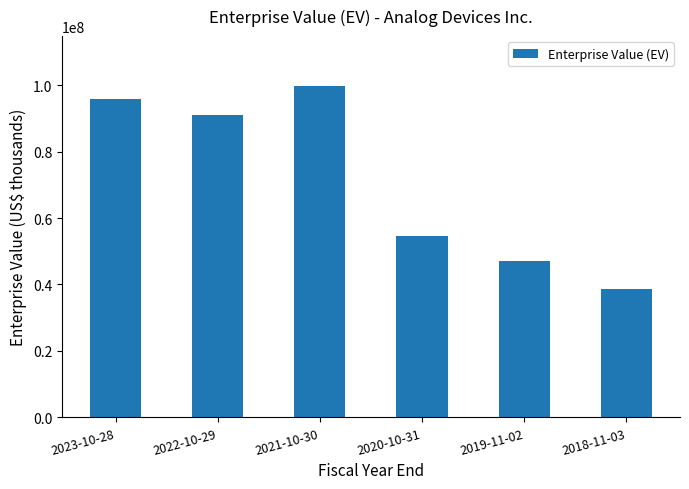

What is the maximum value shown in the chart?

99766443